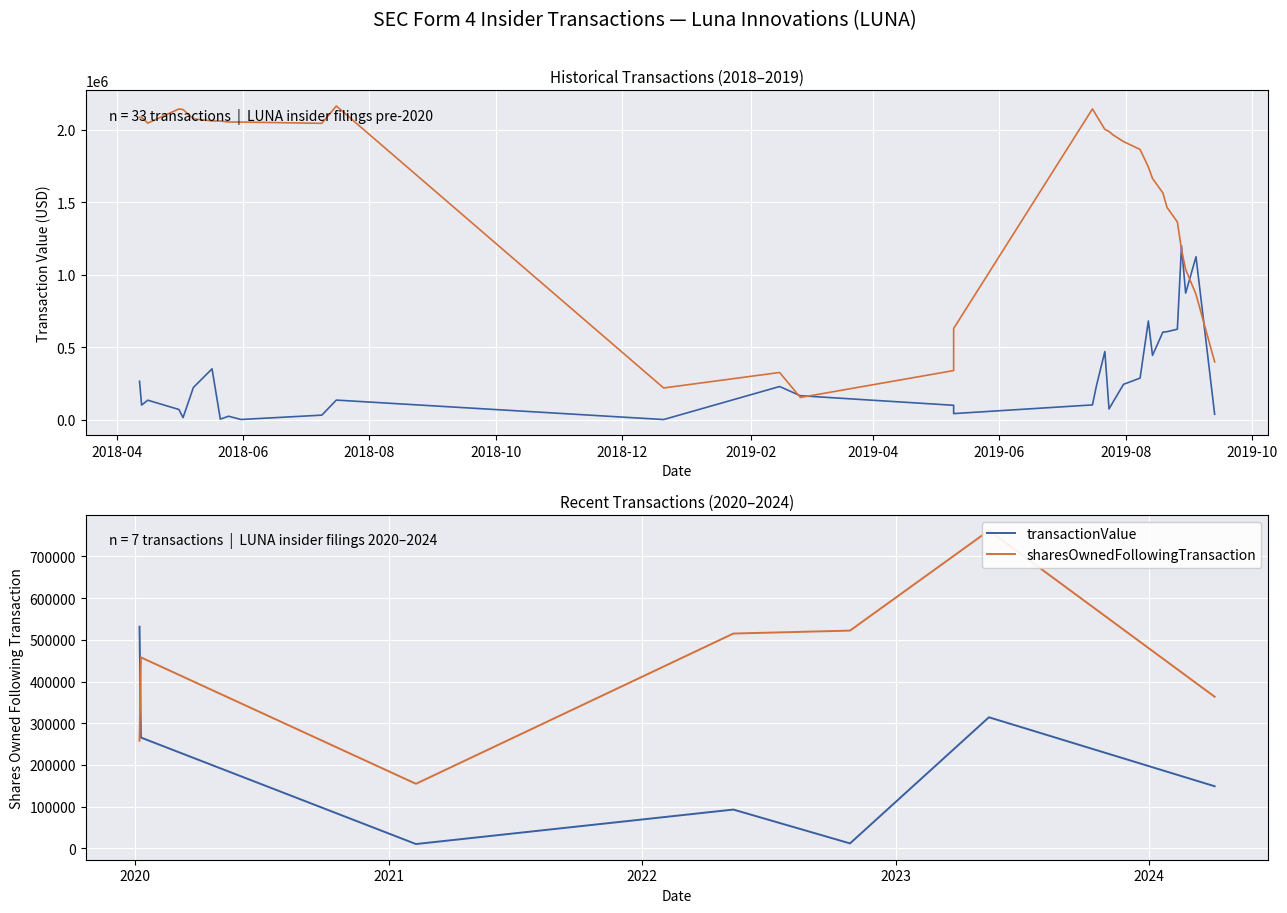

At 2018-10, list the series in order from largest to smallest.

sharesOwnedFollowingTransaction, transactionValue